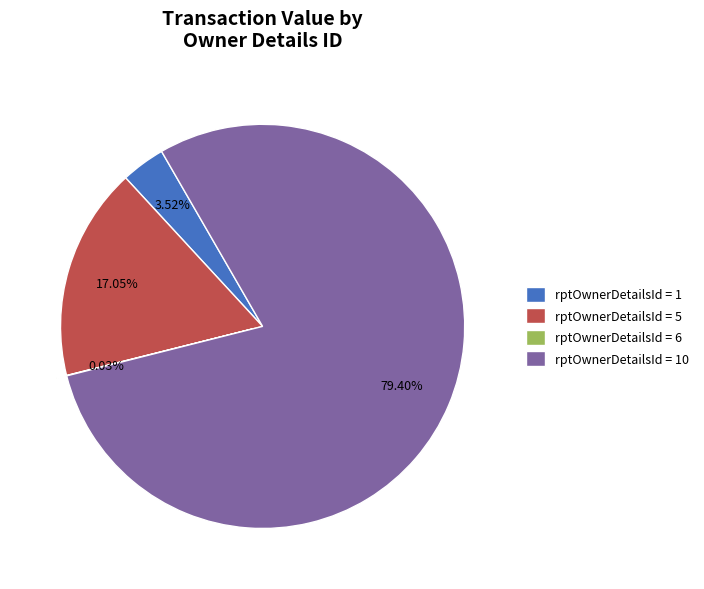

Which category accounts for the majority?

rptOwnerDetailsId = 10